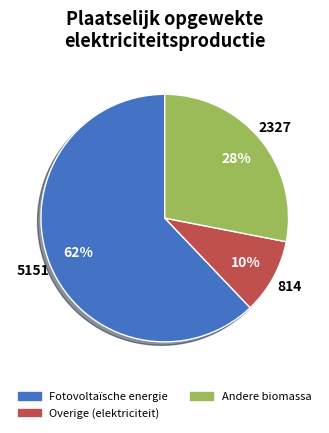

Count the number of slices in the pie.

3